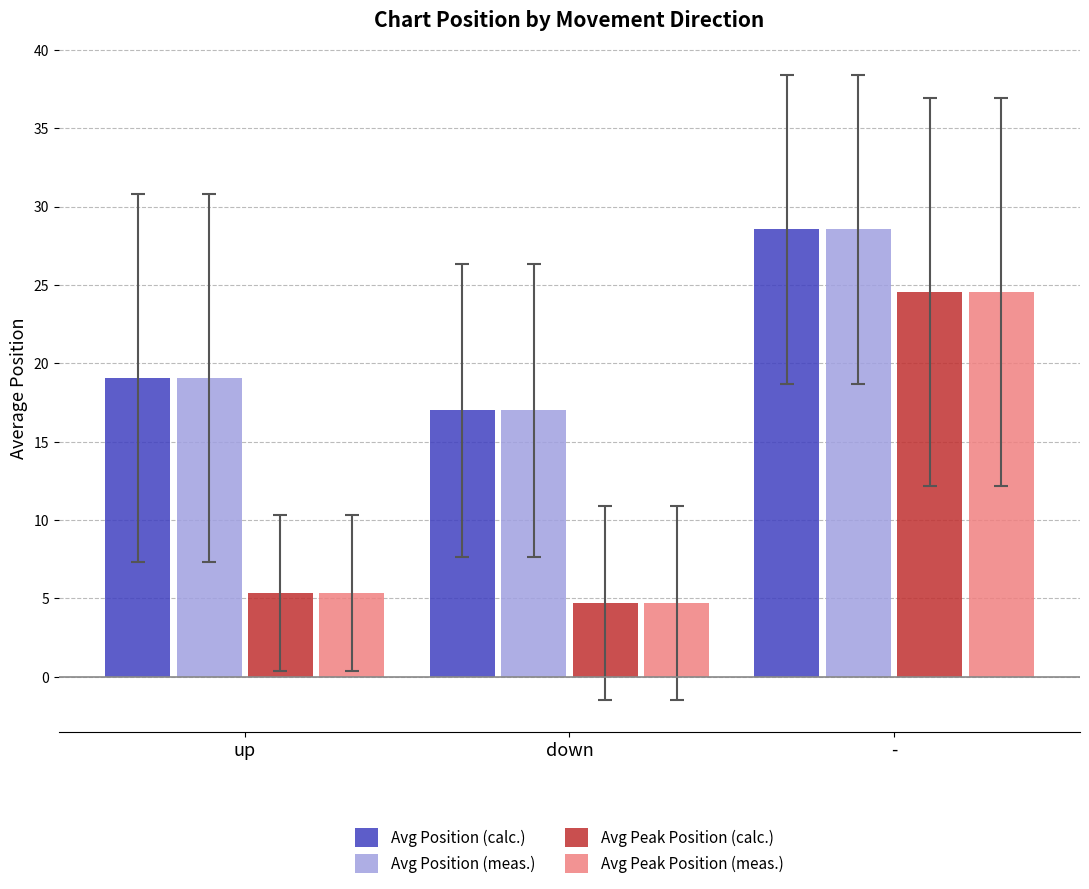

What is the approximate value of Avg Position (calc.) at up?

19.1